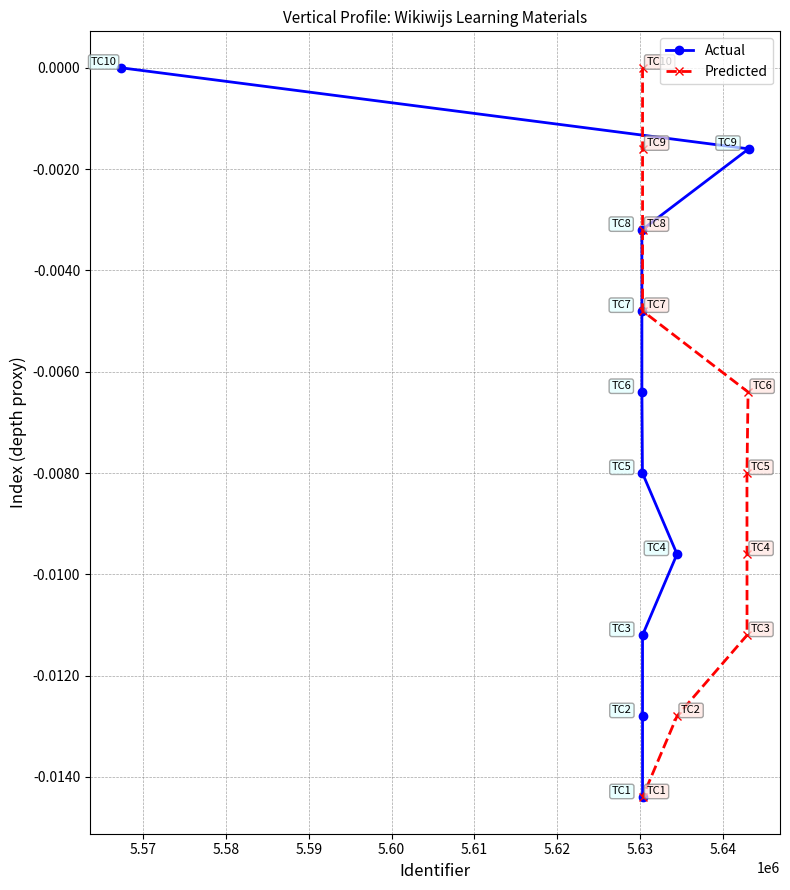

What are all the series names shown in the legend?

Actual, Predicted